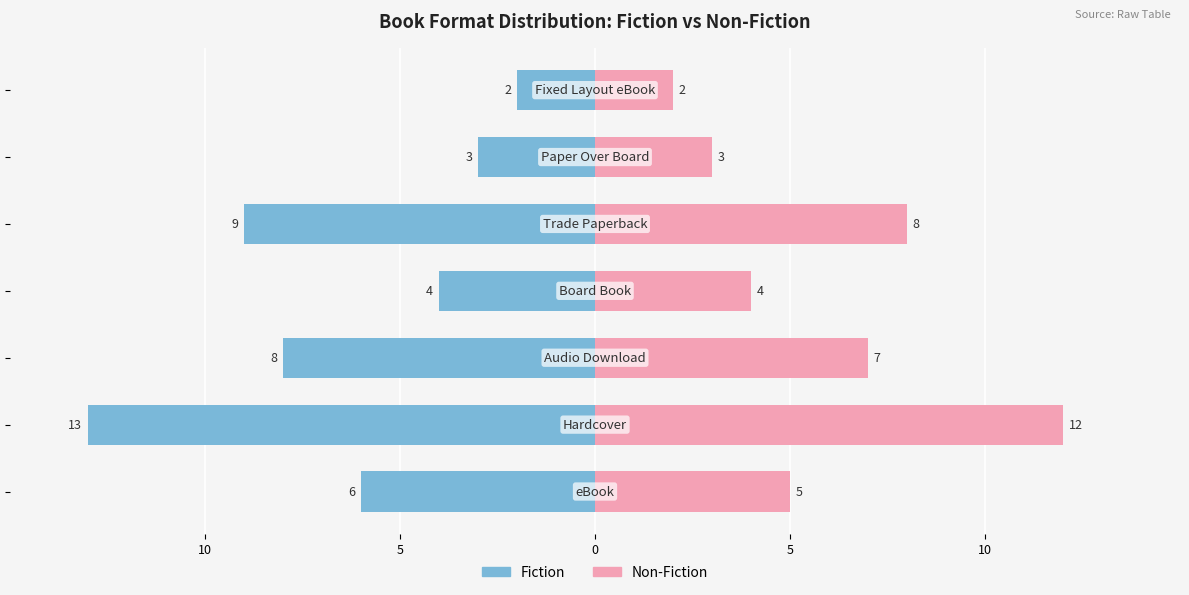

The value of Non-Fiction at 10 is 5. True or false?

False